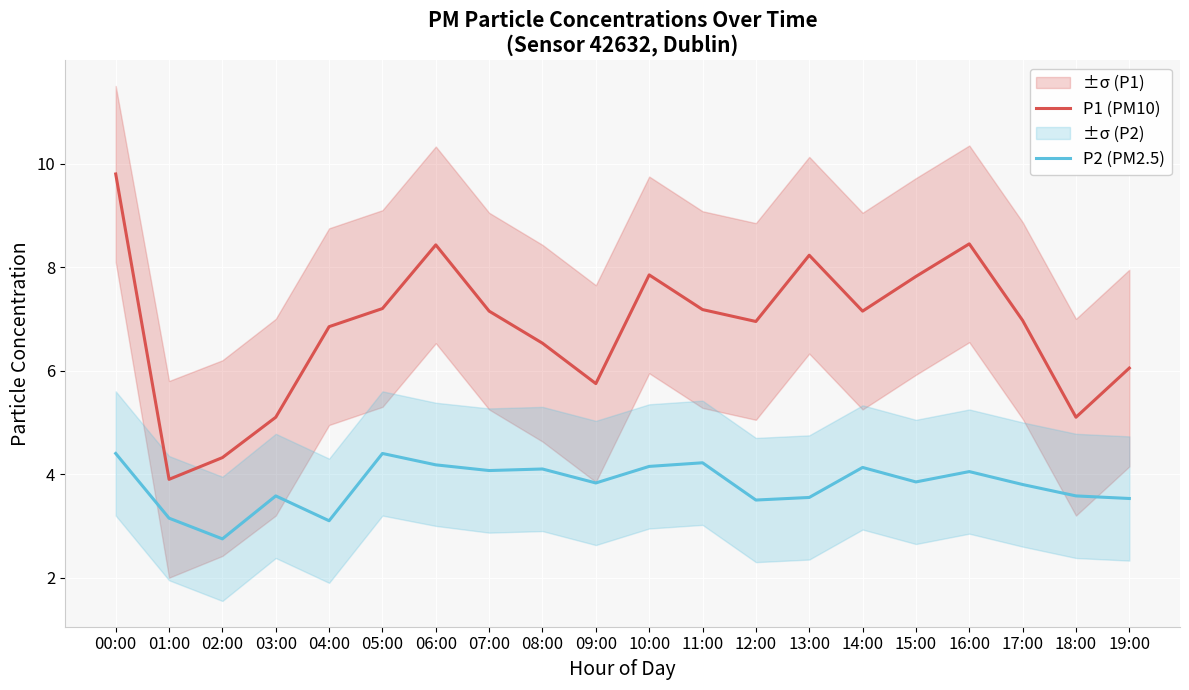

What is the label of the 18th point from the left?

17:00